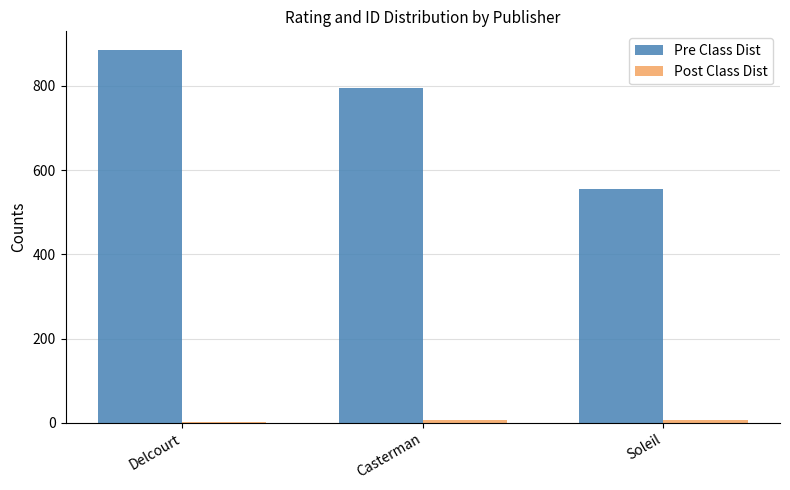

How many distinct data groups are displayed?

2